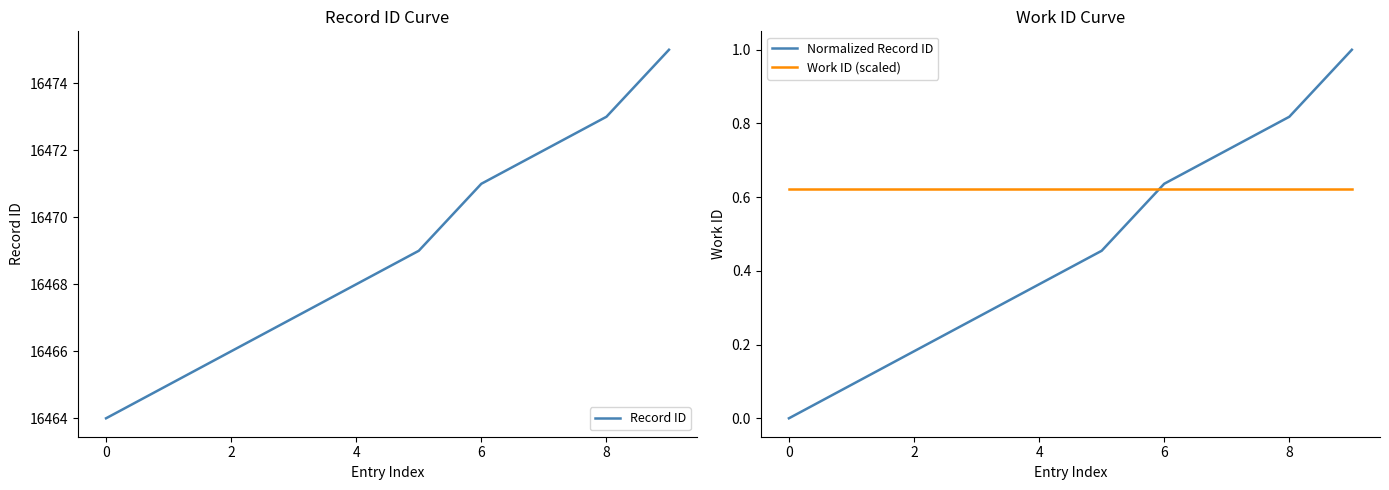

What is the lowest value of the Record ID series?

16464